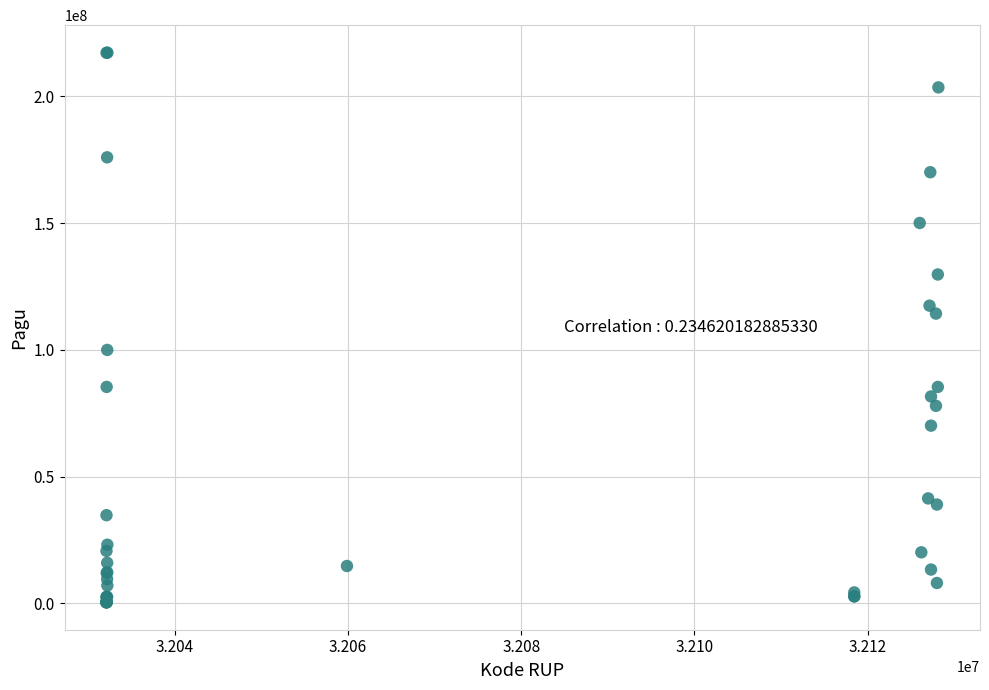

What Y value in the scatter plot is closest to 108830000?

114296000